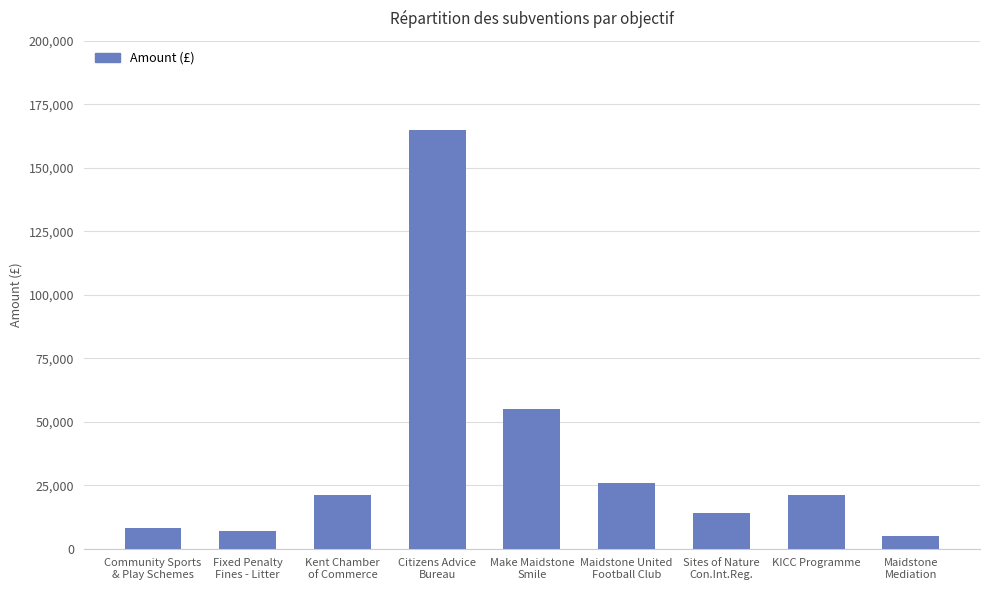

Does the chart contain stacked bars?

No